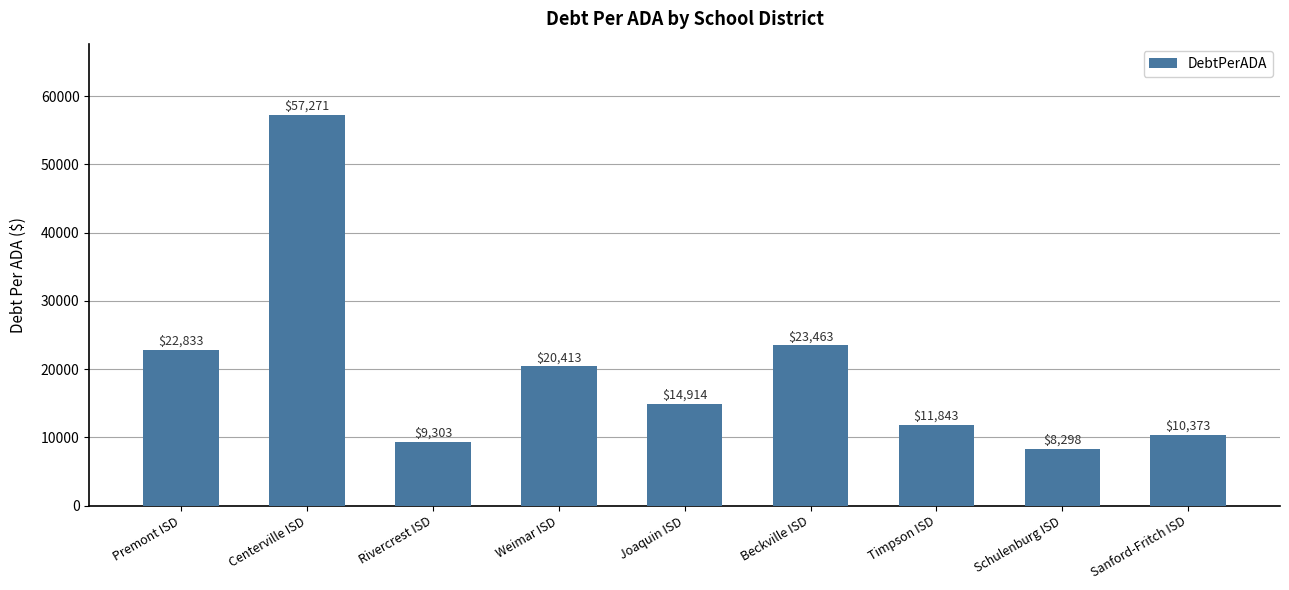

How many data points are less than 14913?

4